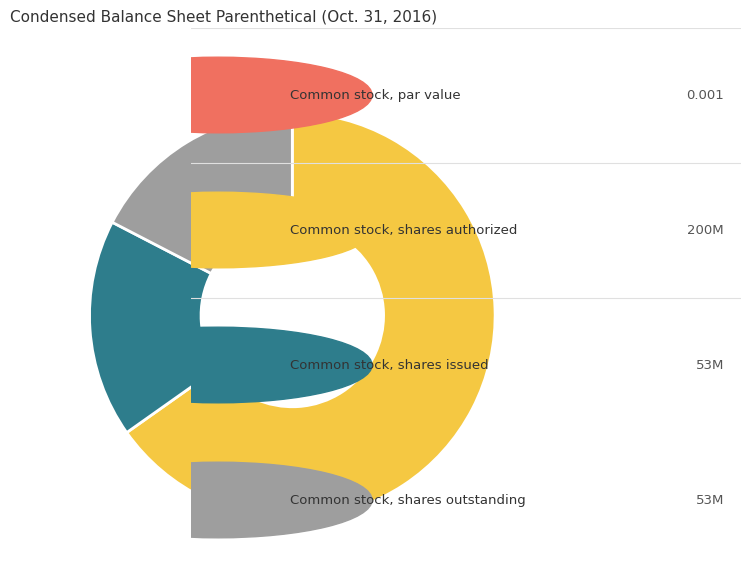

Is there any slice that represents more than half of the pie?

Yes